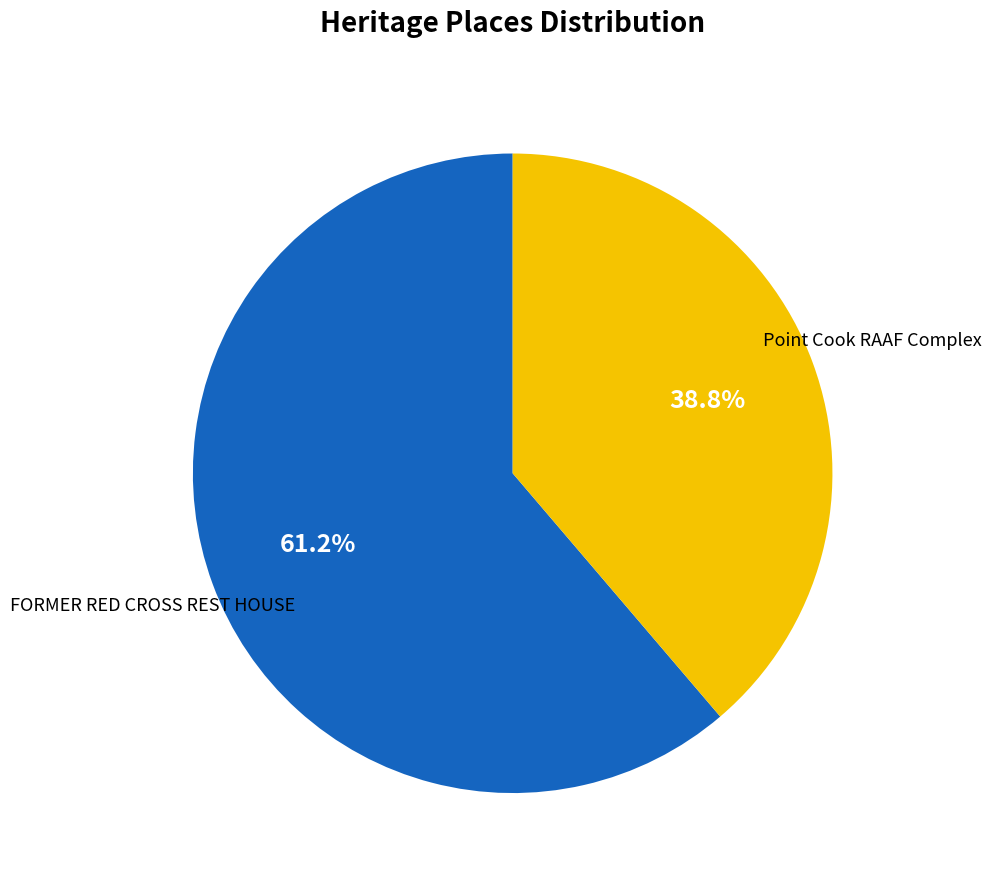

True or false: FORMER RED CROSS REST HOUSE accounts for 61% of the total.

True